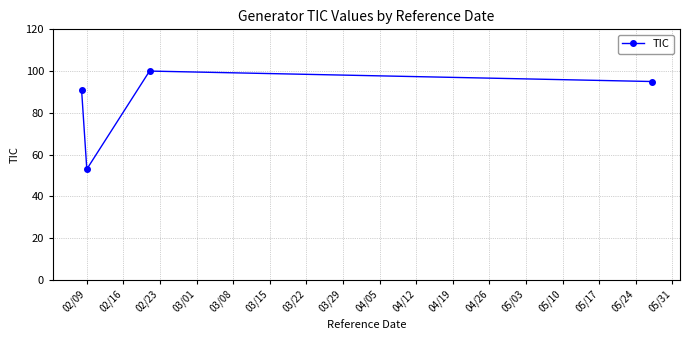

What is the sum of all values?

339